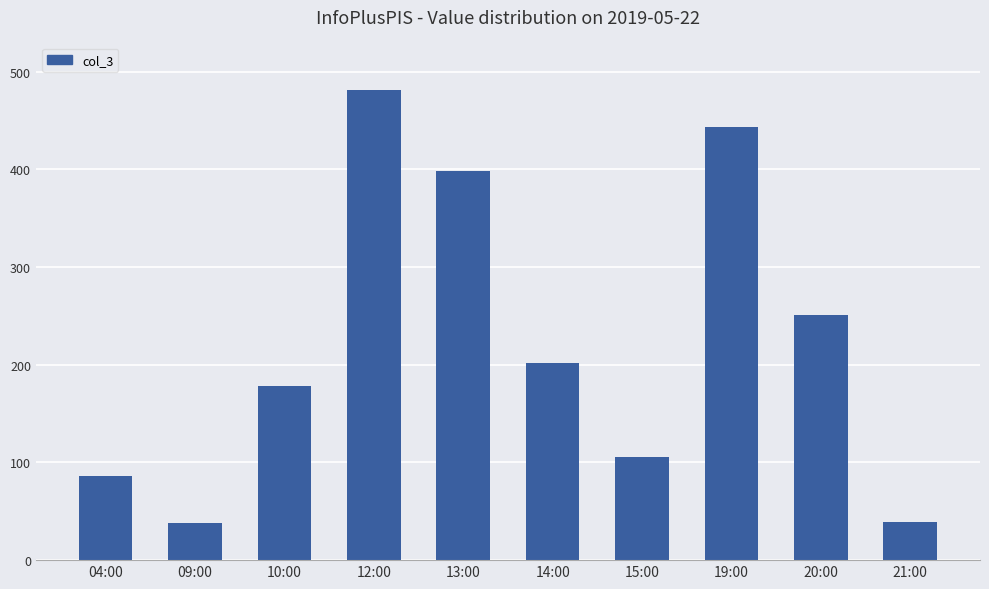

What is the ratio of the value at 15:00 to the value at 12:00?

0.2